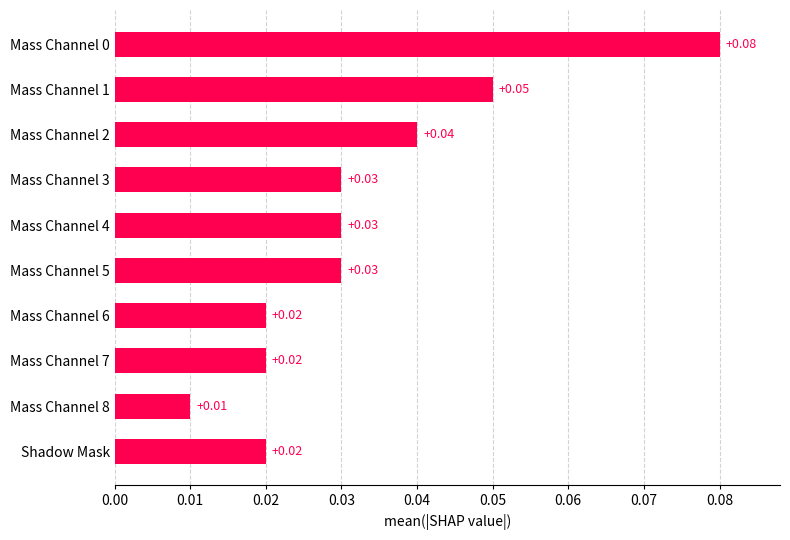

What is the sum of all values?

0.3